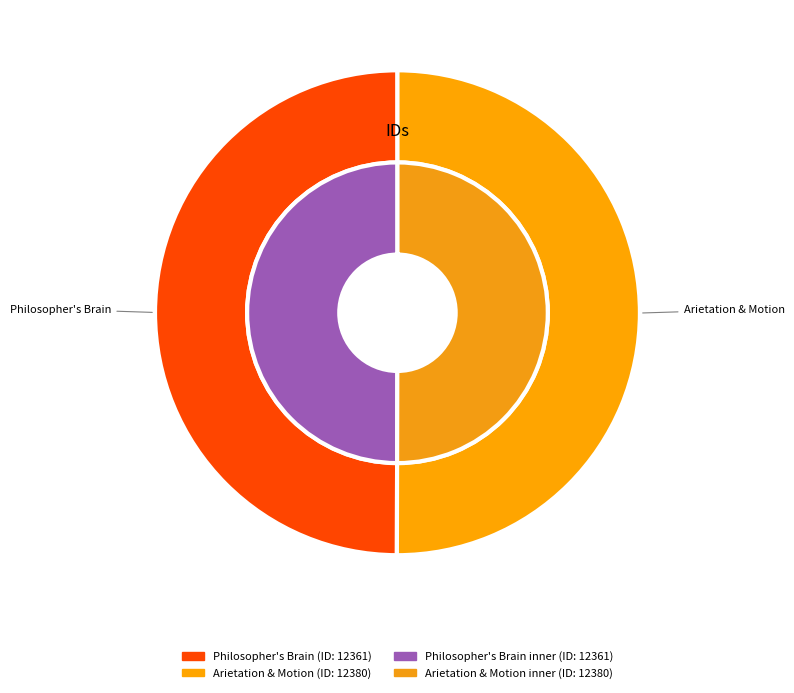

Which has a higher value, From the arietation and motion or He supposed that a philosopher brain?

From the arietation and motion